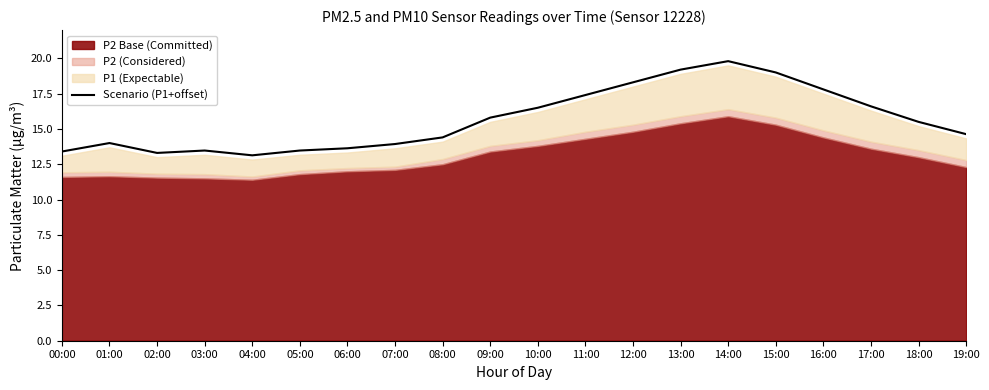

The Scenario (P1+offset) series shows 19.0 at 15:00. True or false?

True